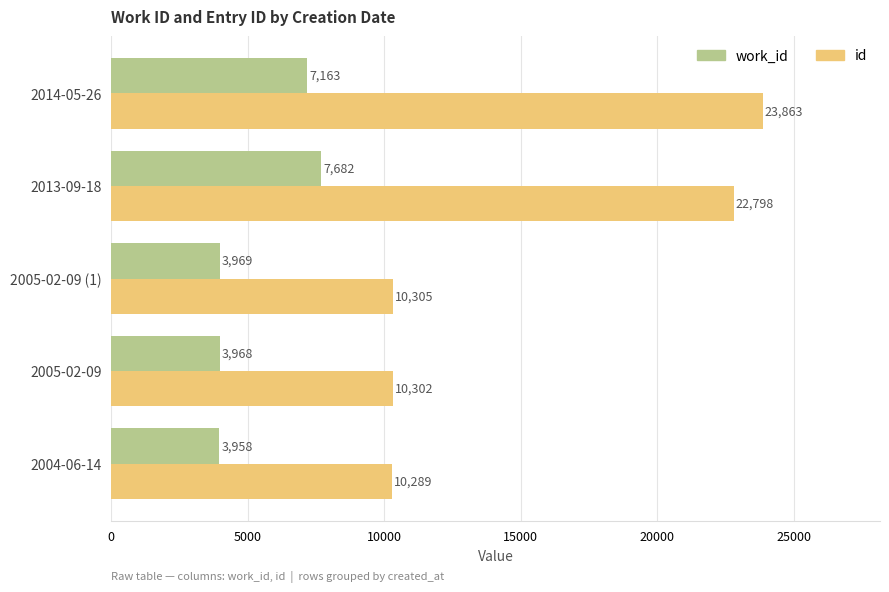

What is the average value of the work_id series?

5348